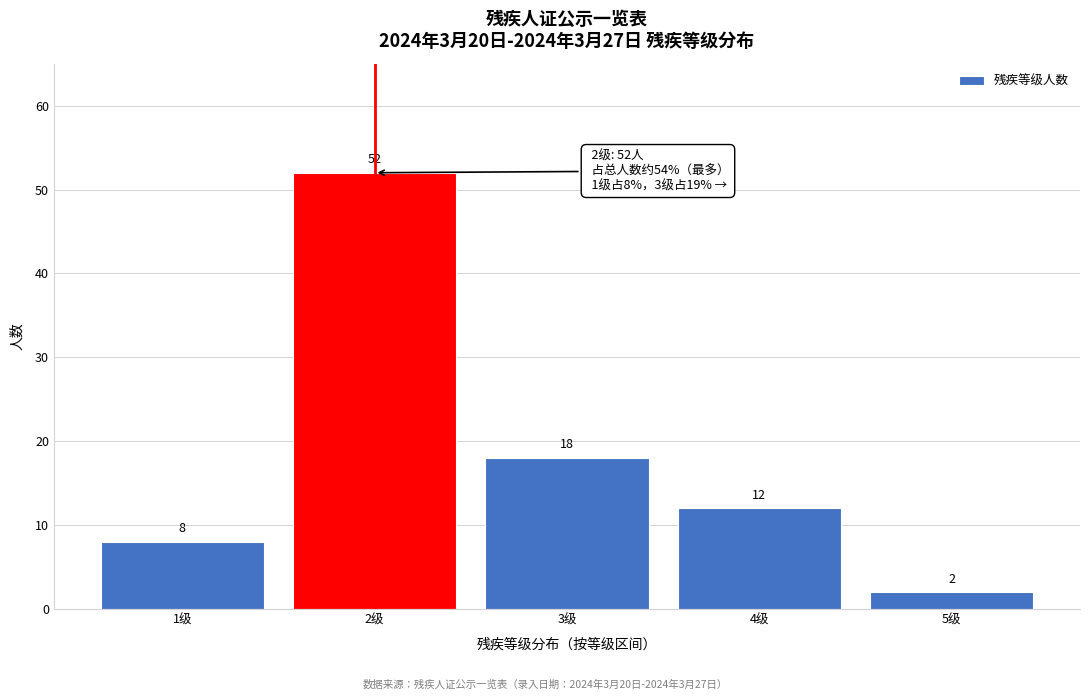

Reading left to right, transcribe all the data shown in this chart.

1级=8	2级=52	3级=18	4级=12	5级=2